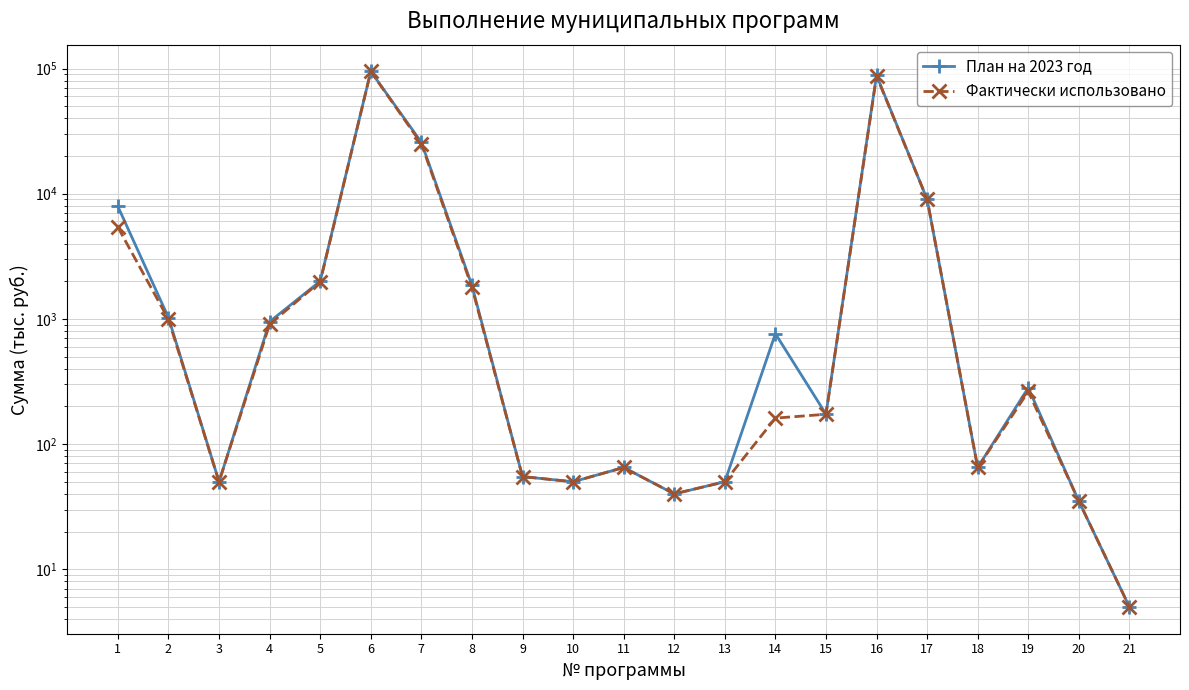

Reading left to right, transcribe all the data shown in this chart.

План на 2023 год: 1=7910.0	2=1023.2	3=50.0	4=950.0	5=2000.0	6=94775.2	7=25768.0	8=1849.0	9=55.0	10=50.0	11=65.0	12=40.0	13=50.0	14=762.0	15=173.4	16=88285.2	17=9020.3	18=65.0	19=282.0	20=35.0	21=5.0
Фактически использовано: 1=5394.1	2=991.8	3=50.0	4=906.8	5=1980.0	6=94775.2	7=25070.1	8=1786.6	9=55.0	10=50.0	11=65.0	12=40.0	13=50.0	14=161.2	15=173.0	16=86948.6	17=9045.4	18=65.0	19=263.2	20=35.0	21=5.0